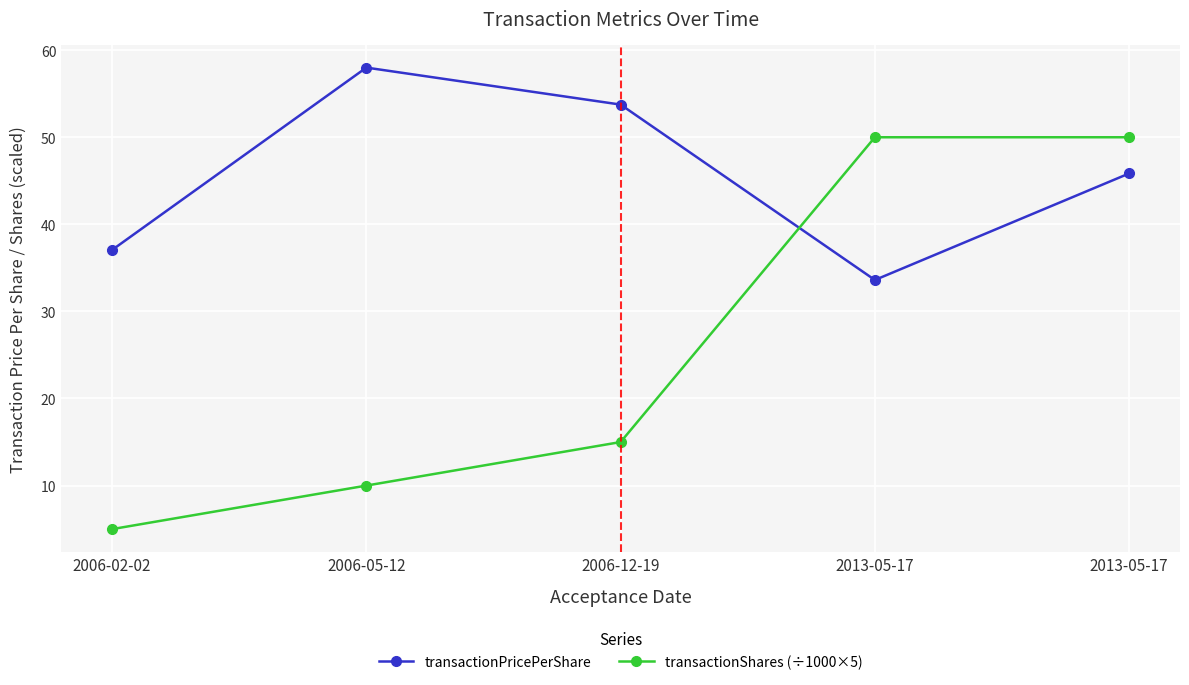

Between which two adjacent categories do transactionPricePerShare and transactionShares (÷1000×5) first intersect?

2006-12-19 and 2013-05-17